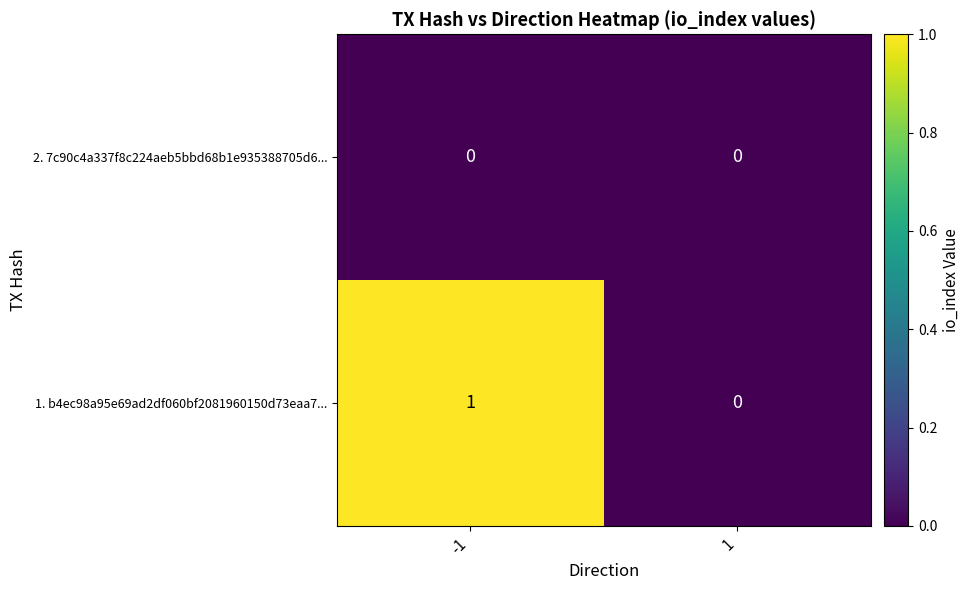

Which series has the largest total across all categories?

1. b4ec98a95e69ad2df060bf2081960150d73eaa7...